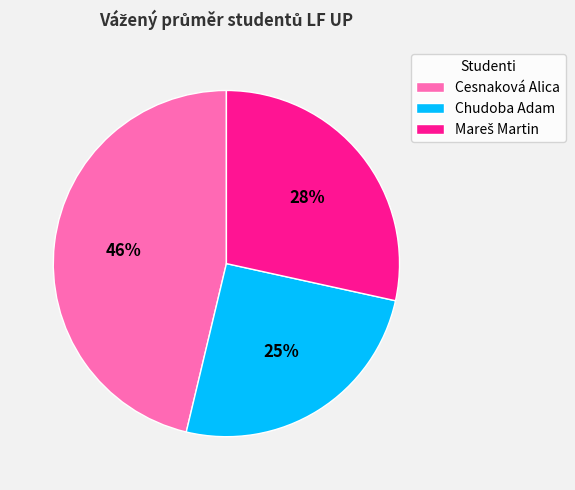

Count the number of slices in the pie.

3